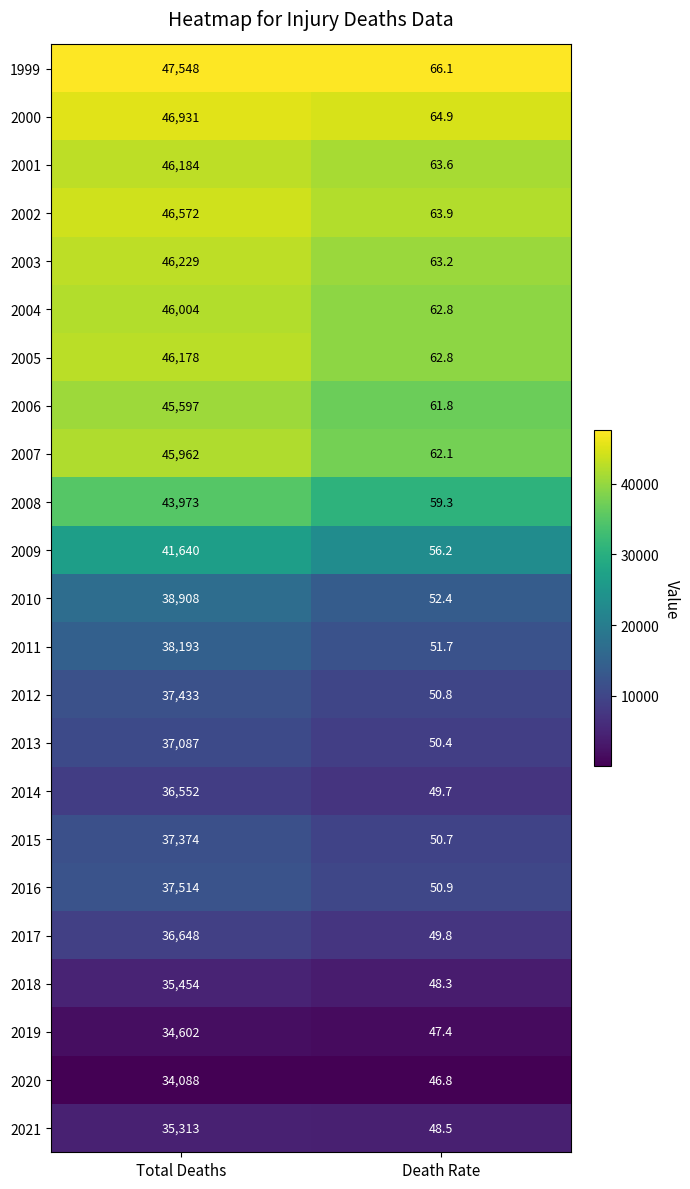

What is the sum of the 2017 values at Death Rate and Total Deaths?

36697.8